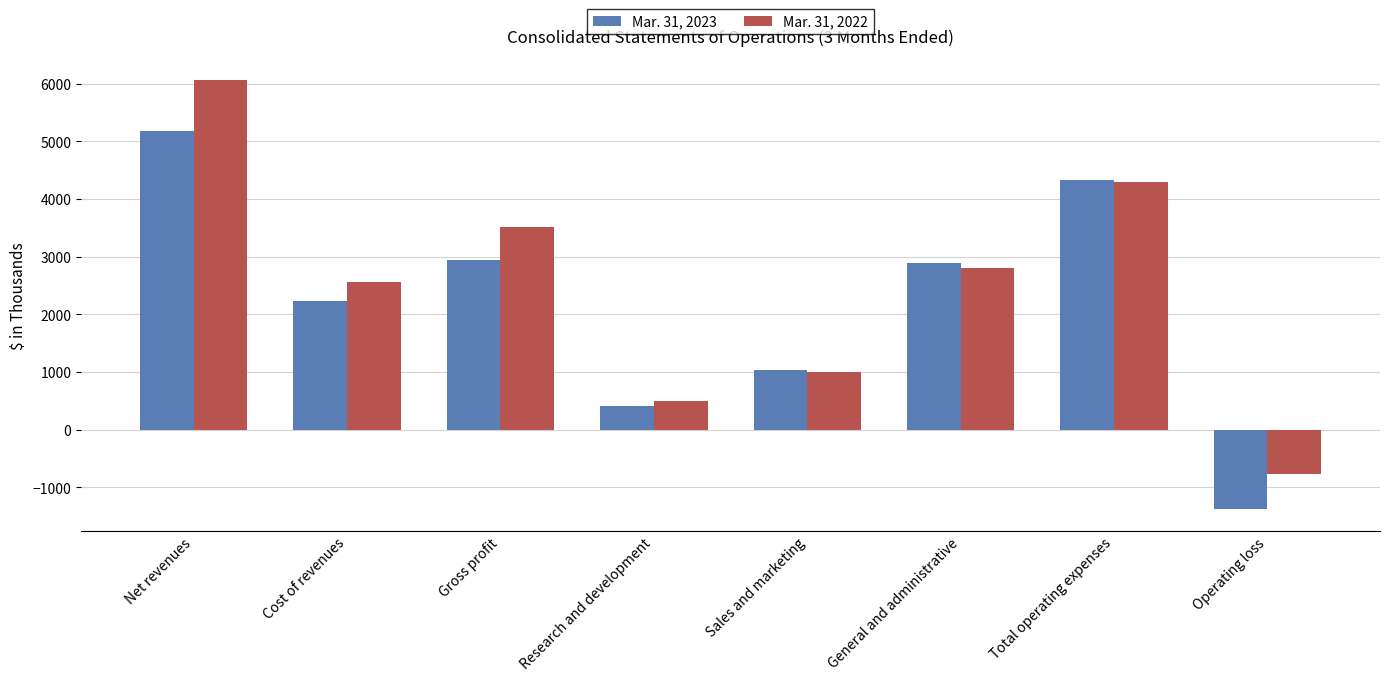

What is the spread (max minus min) of values at Research and development?

86